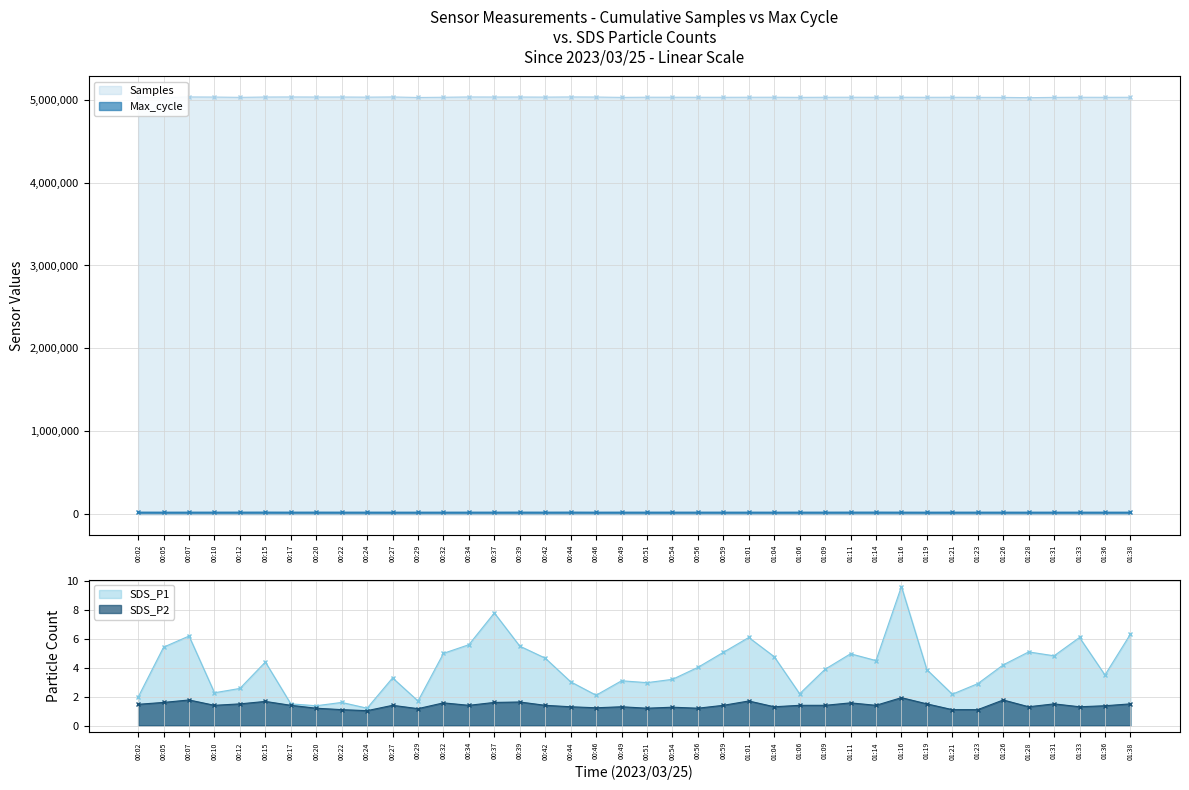

Is it true that Samples equals 5033815.0 at 00:20?

True